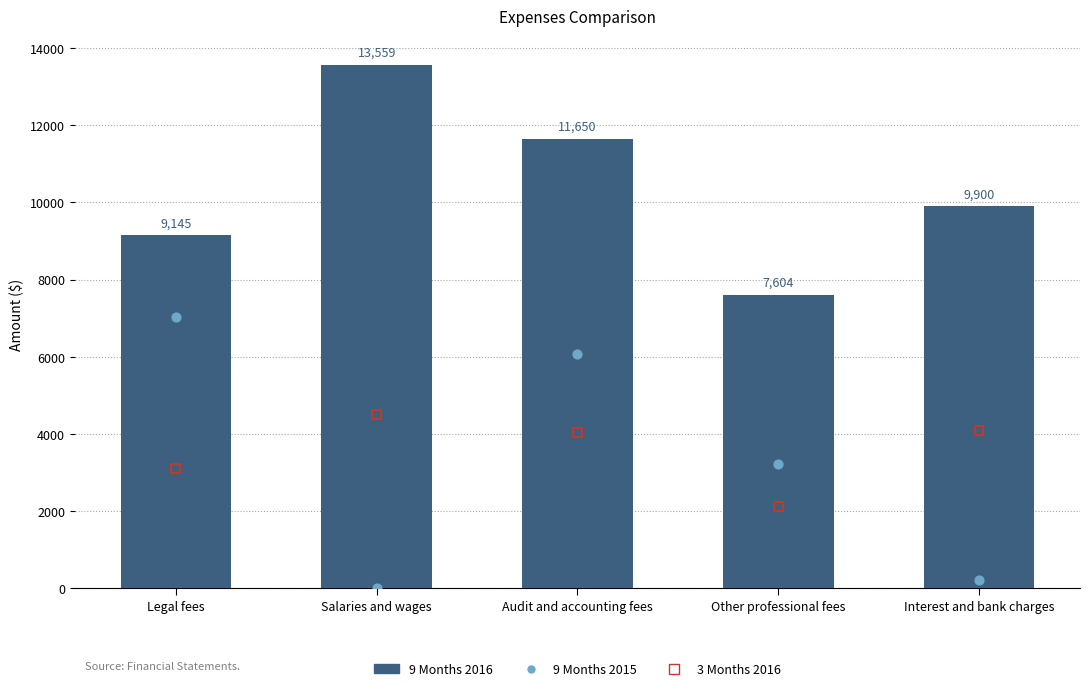

What are all the series names shown in the legend?

9 Months 2016, 9 Months 2015, 3 Months 2016